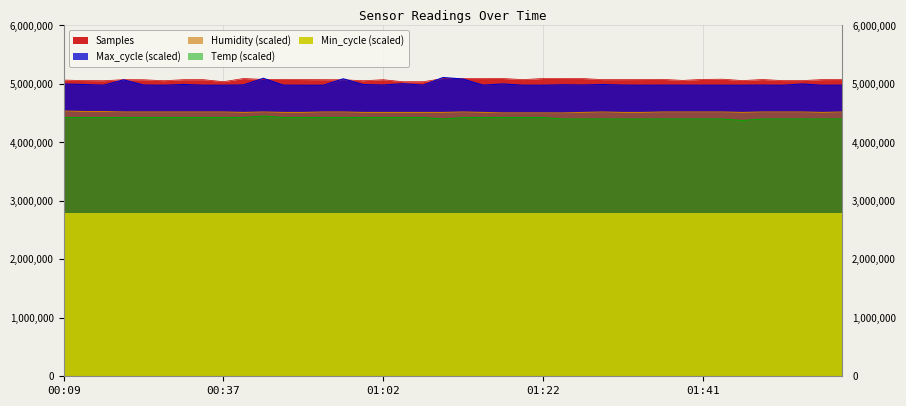

At which category is the sum across all series the highest?

00:45